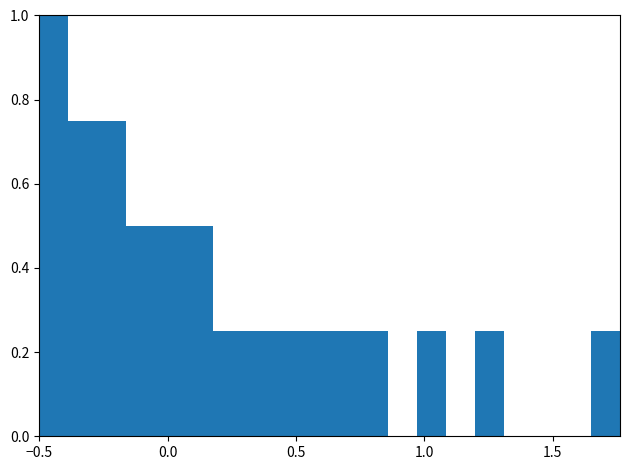

Around what value on the x-axis is the tallest bar? Give the approximate position of its centre, as read against the axis.

-0.45